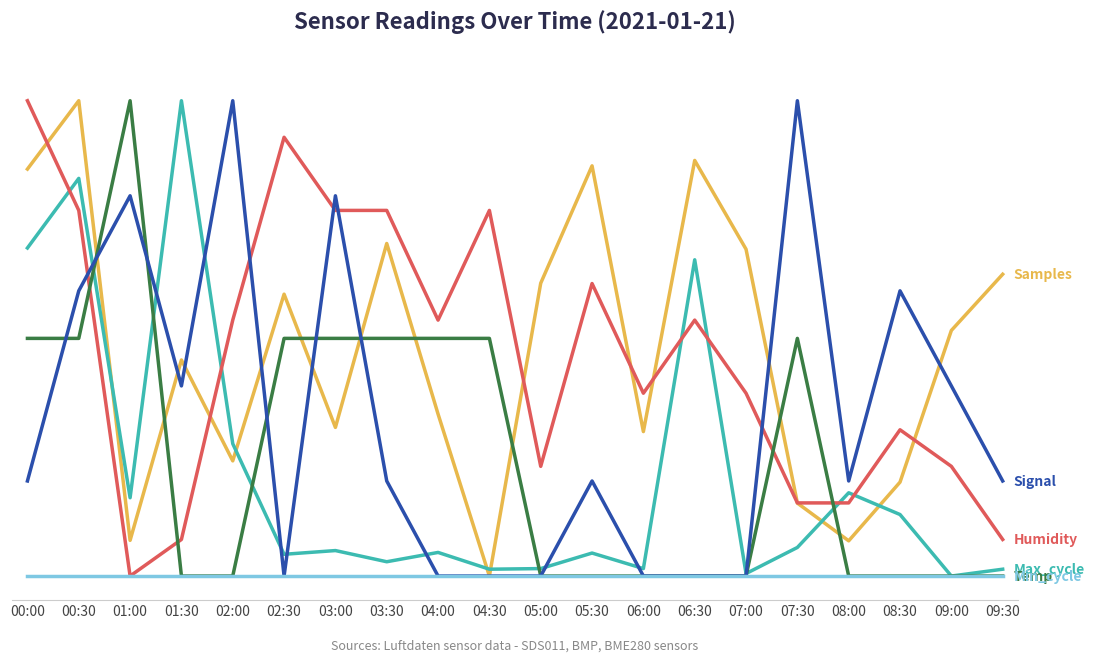

What is the total value across all series at 08:30?

6296864.5